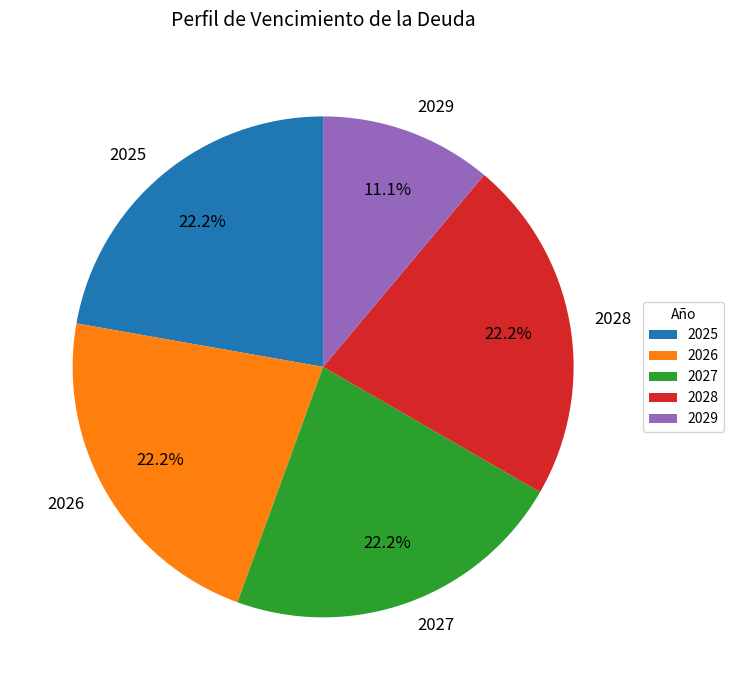

To the nearest percent, what is the difference between the 2026 and 2029 slice percentages?

11%